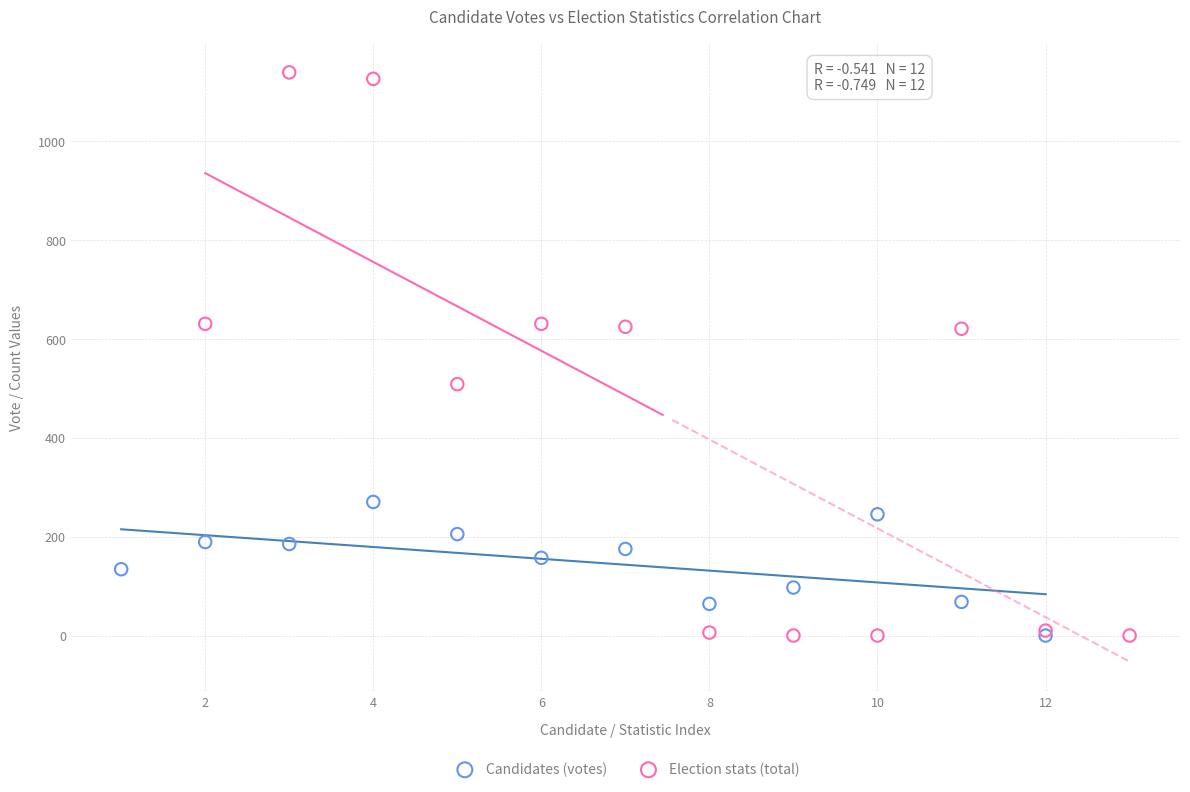

Which series contains the highest Y value?

Election stats (total)